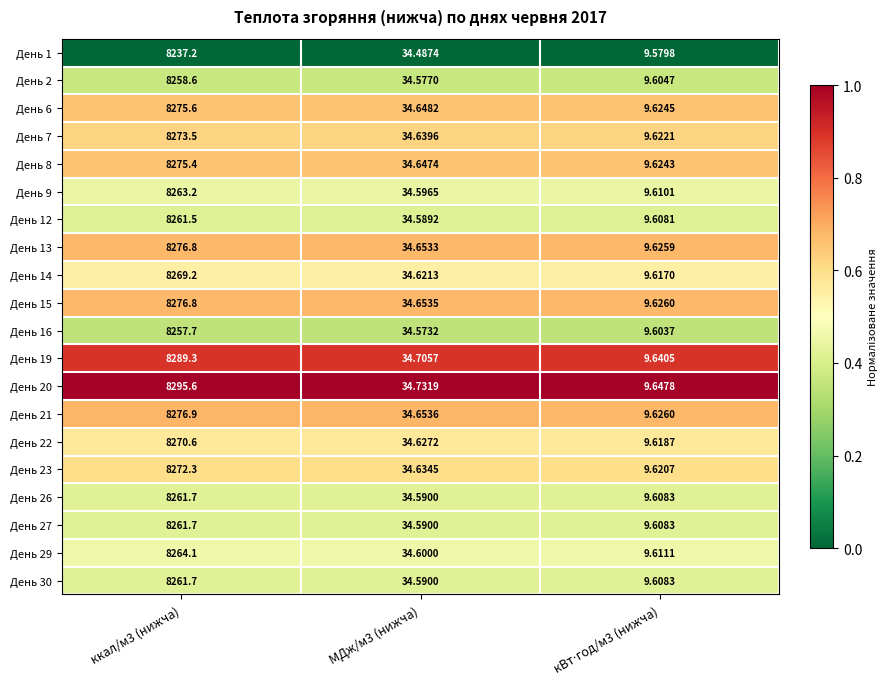

How many series are shown in this chart?

20